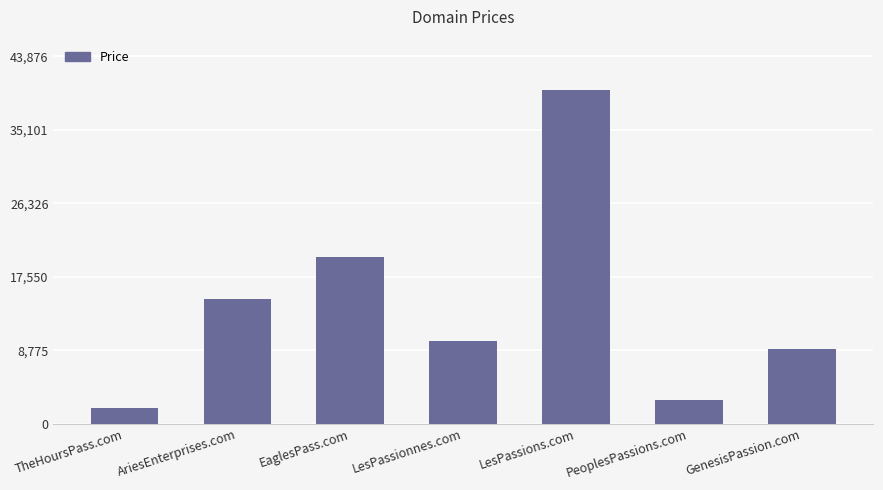

List the labels in order of value, smallest first.

TheHoursPass.com, PeoplesPassions.com, GenesisPassion.com, LesPassionnes.com, AriesEnterprises.com, EaglesPass.com, LesPassions.com